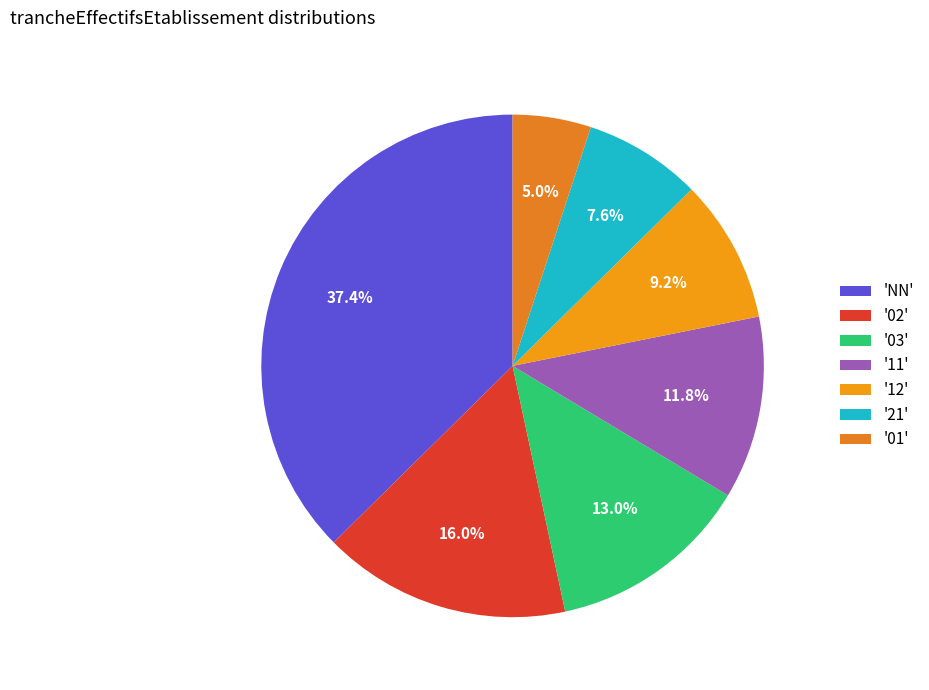

How many slices are in this pie chart?

7